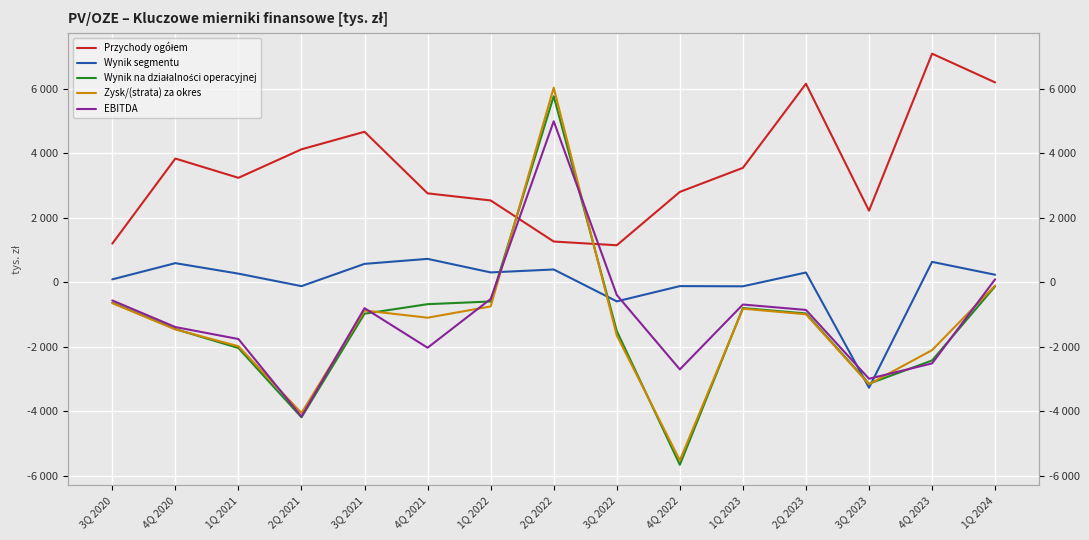

Is the value of Zysk/(strata) za okres at 1Q 2022 greater than the value of EBITDA at 1Q 2022?

No